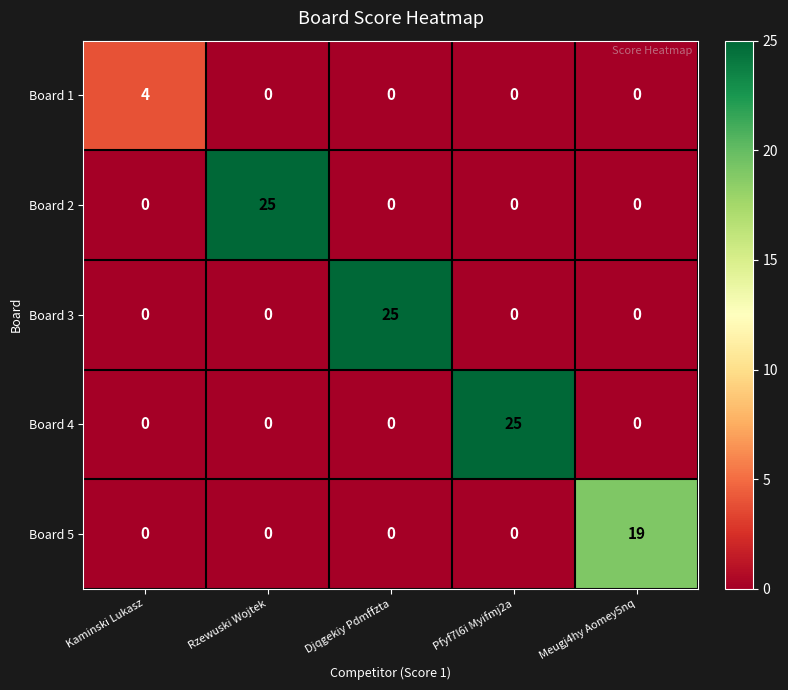

Count the number of data series in this chart.

5